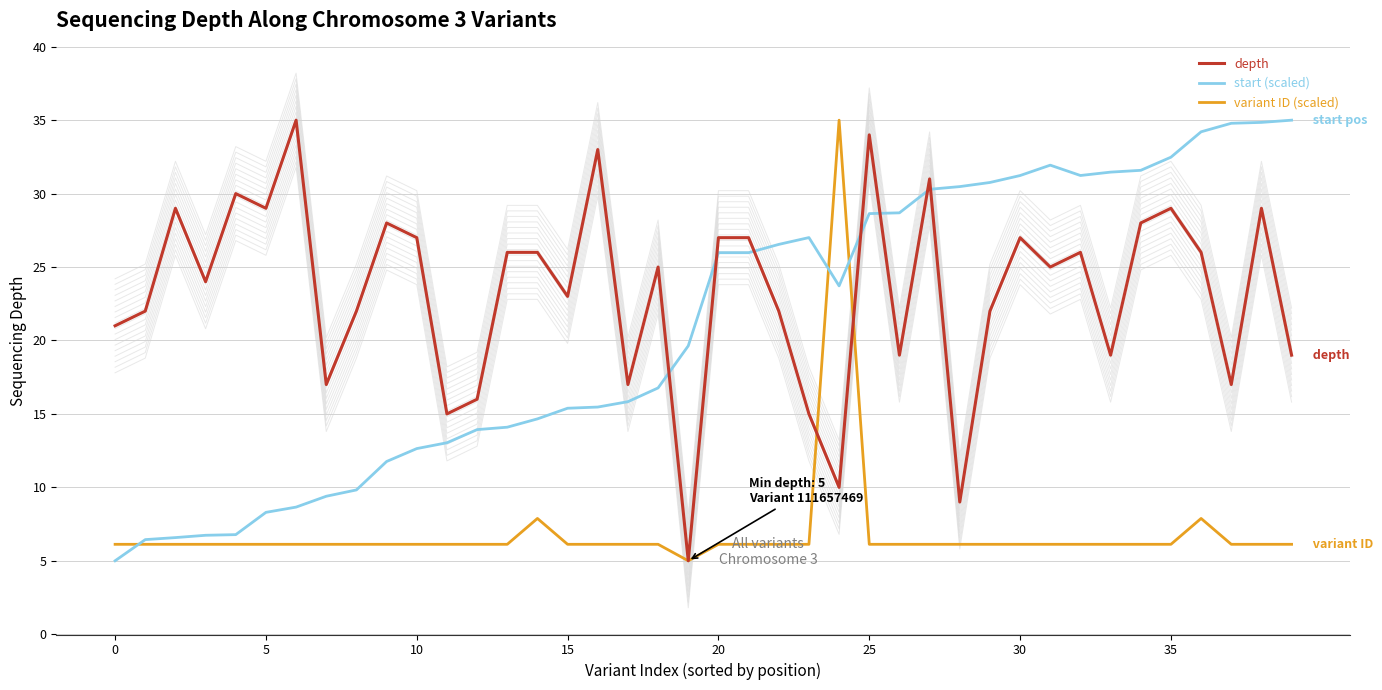

How many categories are shown in the chart?

40